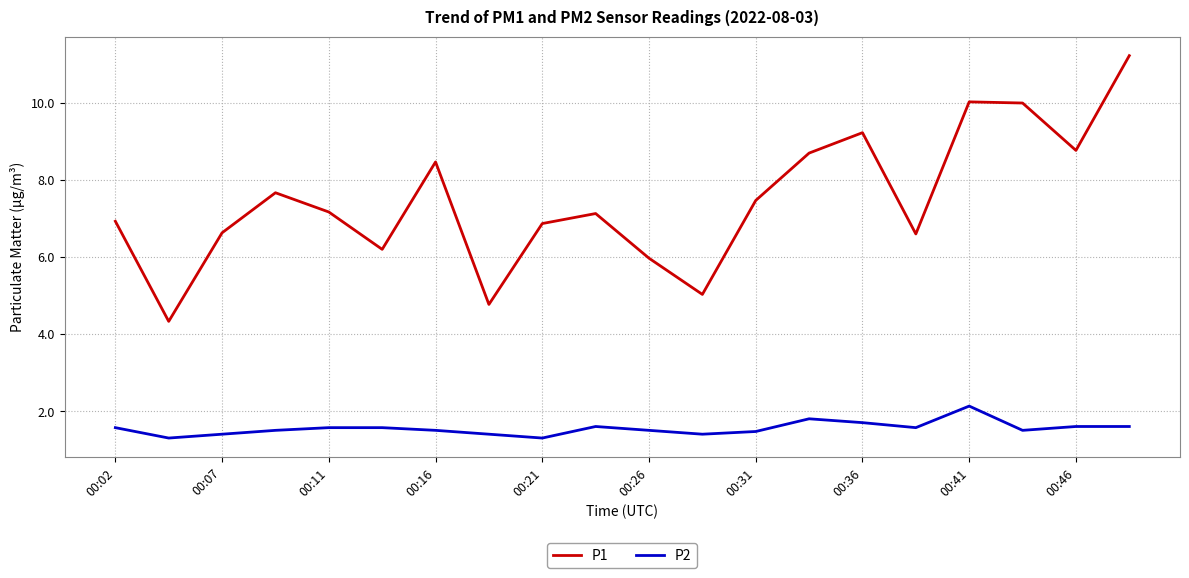

List the series in order of their overall mean, highest first.

P1, P2